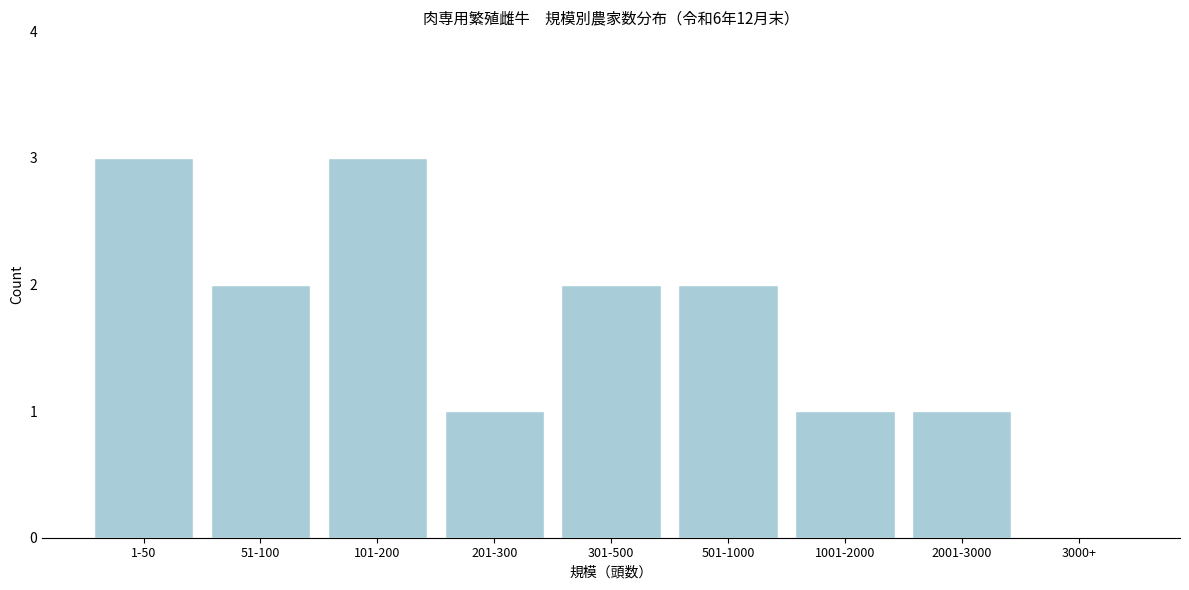

Reading left to right, list all the values displayed in this chart.

1-50=3	51-100=2	101-200=3	201-300=1	301-500=2	501-1000=2	1001-2000=1	2001-3000=1	3000+=0